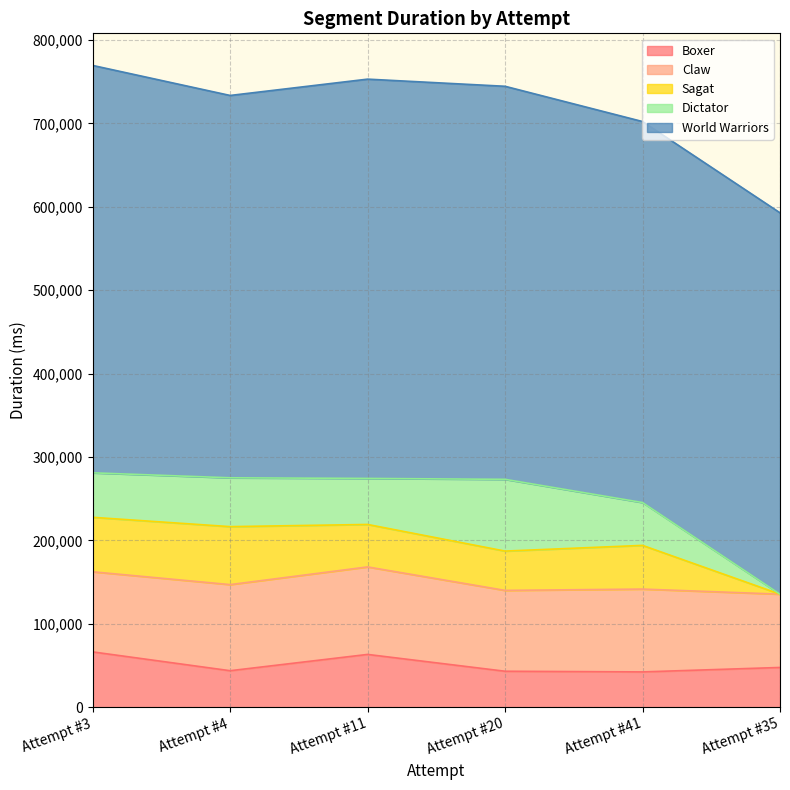

Reading right to left, extract all data points from this chart.

Boxer: Attempt #35=47705	Attempt #41=42377	Attempt #20=43168	Attempt #11=63345	Attempt #4=43809	Attempt #3=66369
Claw: Attempt #35=87896	Attempt #41=99331	Attempt #20=96946	Attempt #11=104931	Attempt #4=103250	Attempt #3=96067
Sagat: Attempt #35=0	Attempt #41=52385	Attempt #20=47137	Attempt #11=50913	Attempt #4=69513	Attempt #3=65313
Dictator: Attempt #35=0	Attempt #41=51370	Attempt #20=86037	Attempt #11=55186	Attempt #4=58553	Attempt #3=53354
World Warriors: Attempt #35=457276	Attempt #41=456857	Attempt #20=471315	Attempt #11=478795	Attempt #4=458474	Attempt #3=488514